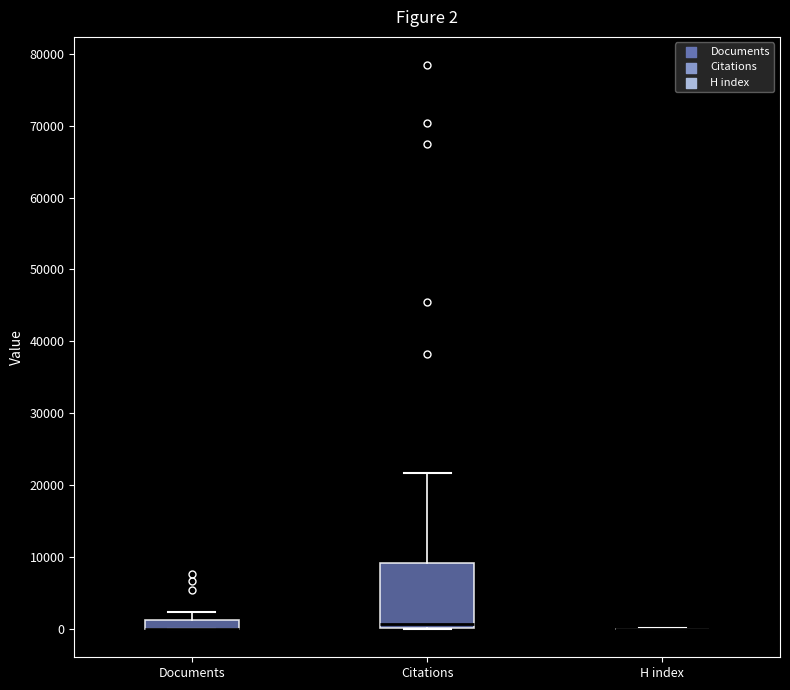

Comparing the boxes themselves (not the whiskers), which one is the tallest?

Citations